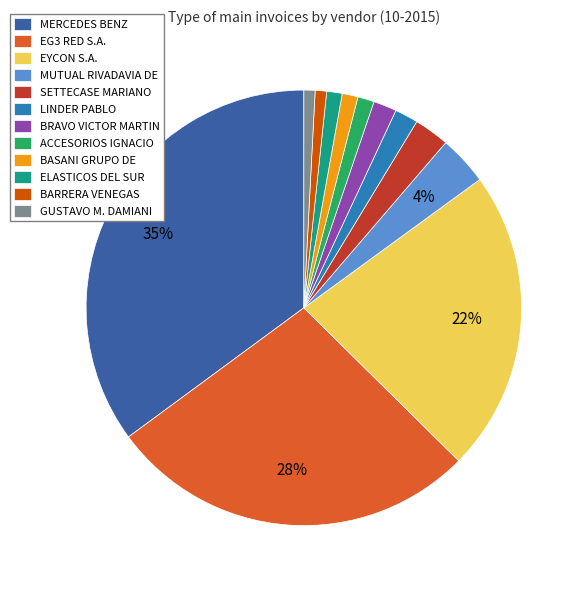

Is the sum of LINDER PABLO and GUSTAVO M. DAMIANI greater than half?

No